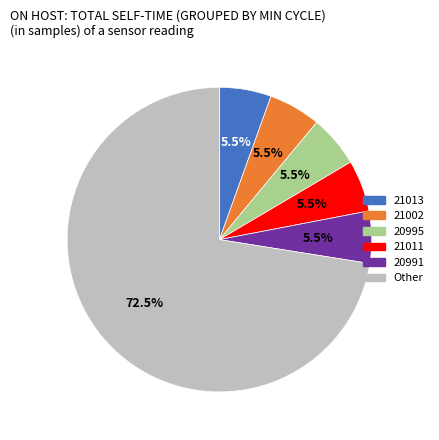

To the nearest percent, what is the difference between the largest and smallest slice percentages?

67%